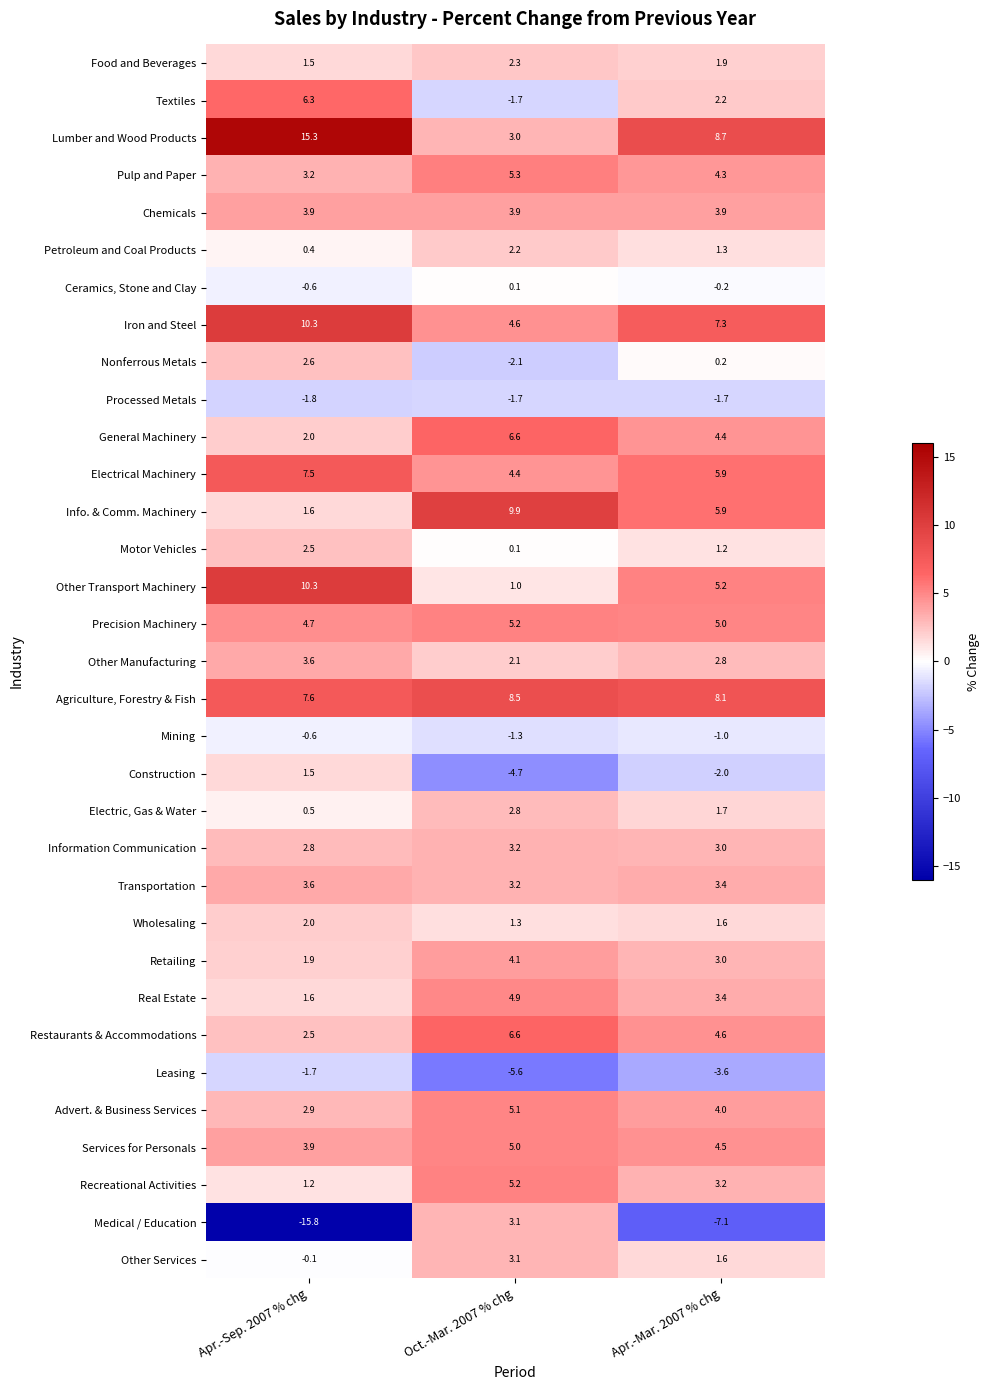

Between Apr.-Sep. 2007 % chg and Apr.-Mar. 2007 % chg, which series saw the biggest shift?

Medical / Education